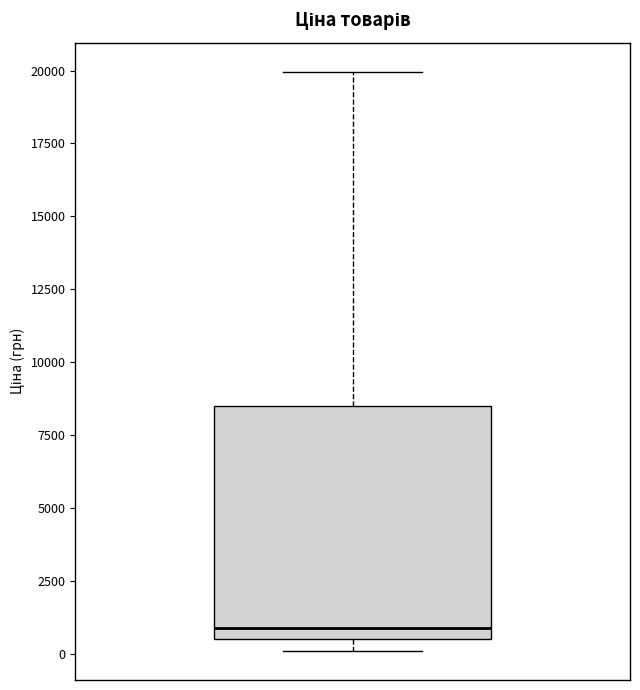

Where is the upper edge of the box on the y-axis? The values are not printed on the chart, so give them approximately, as read against the axis.

8500